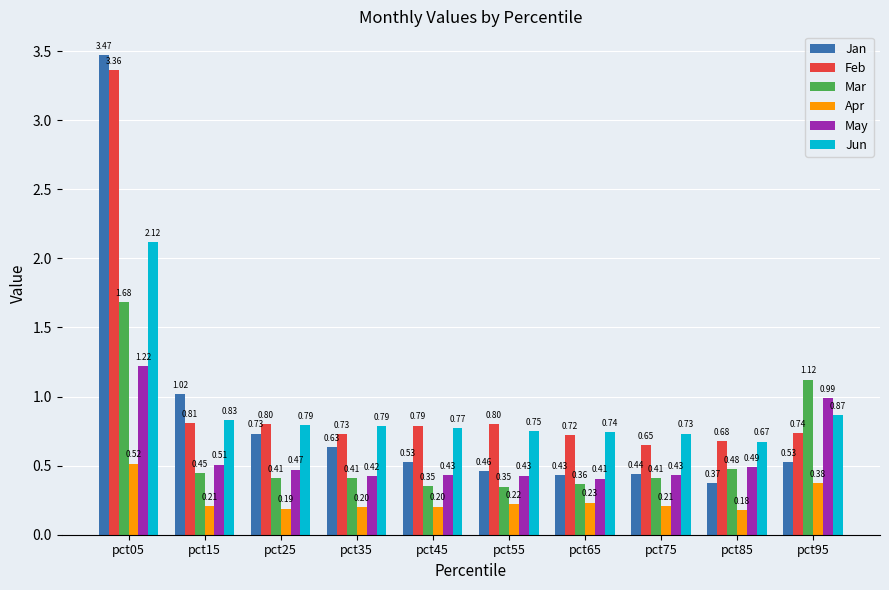

Which series has the largest range (max minus min)?

Jan